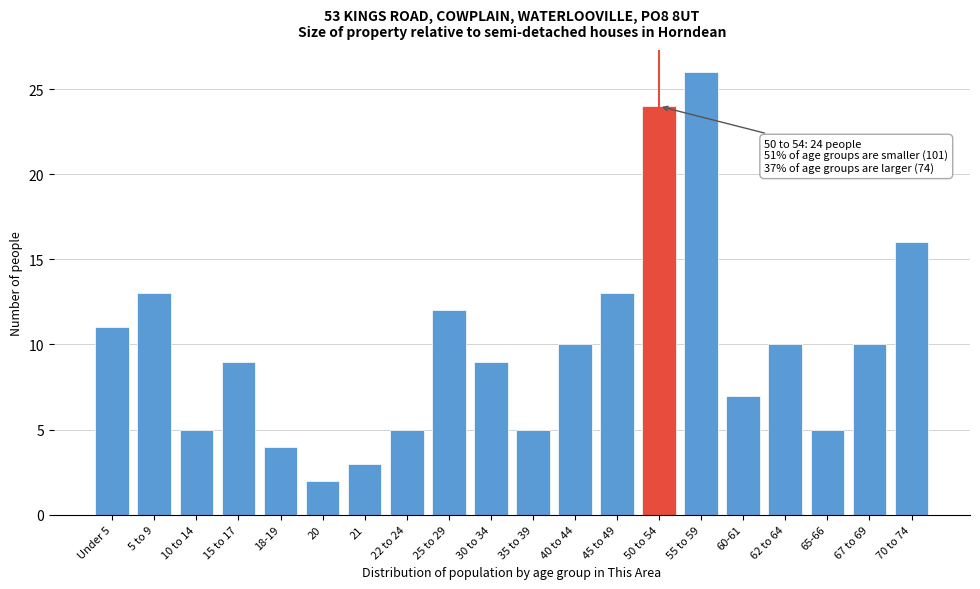

Reading right to left, extract all data points from this chart.

70 to 74=16	67 to 69=10	65-66=5	62 to 64=10	60-61=7	55 to 59=26	50 to 54=24	45 to 49=13	40 to 44=10	35 to 39=5	30 to 34=9	25 to 29=12	22 to 24=5	21=3	20=2	18-19=4	15 to 17=9	10 to 14=5	5 to 9=13	Under 5=11